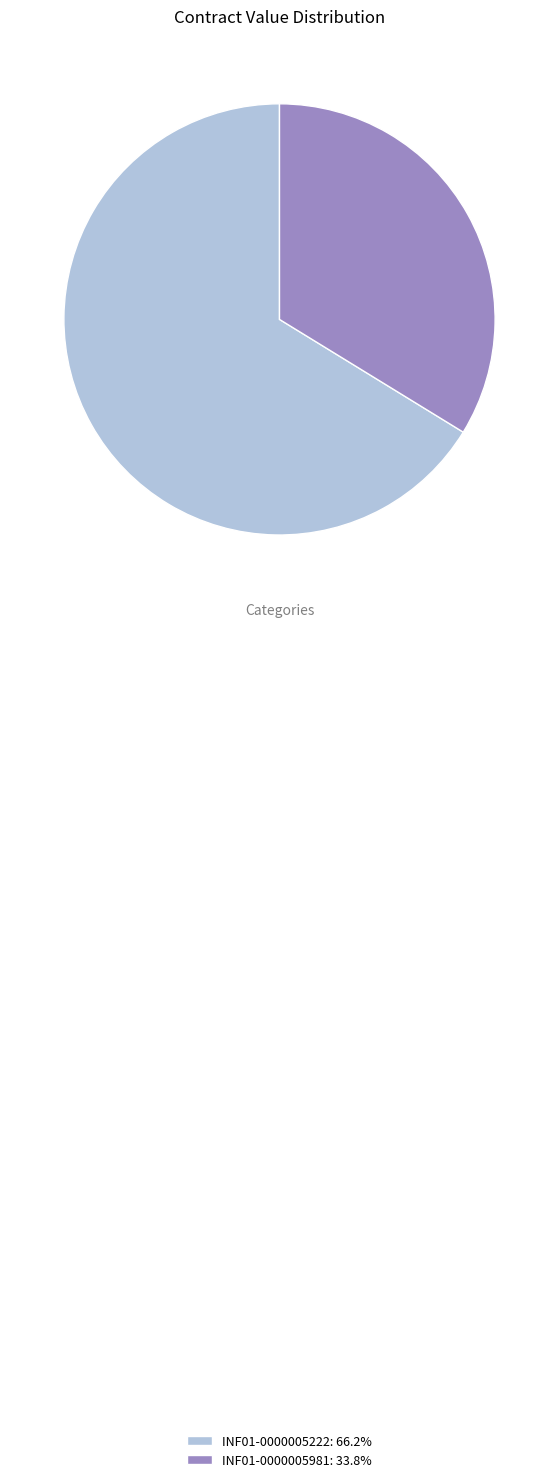

Count the number of slices in the pie.

2